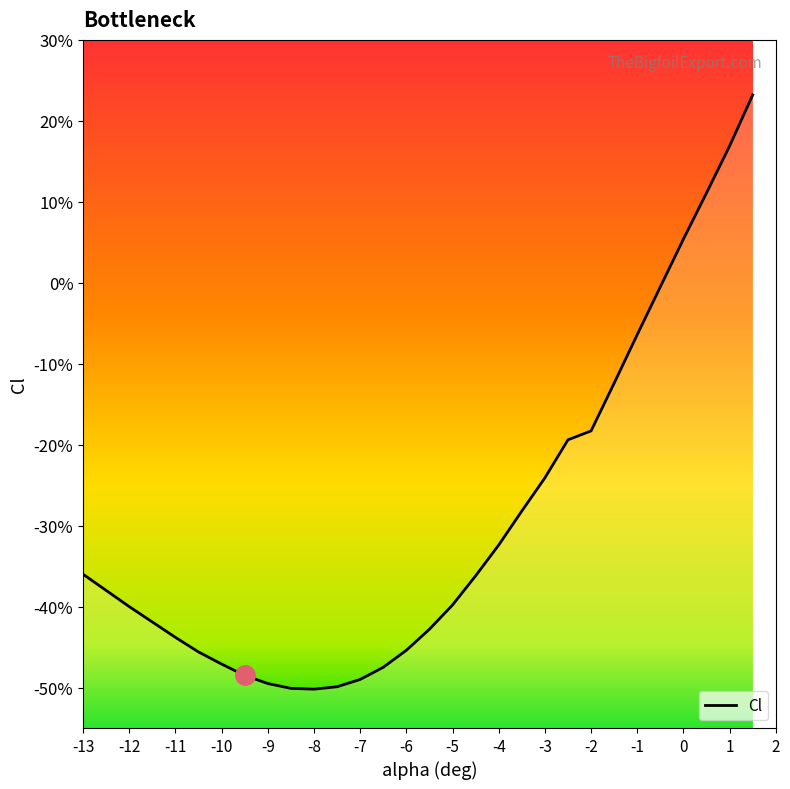

True or false: there are more than 0 points higher than both neighbors.

False